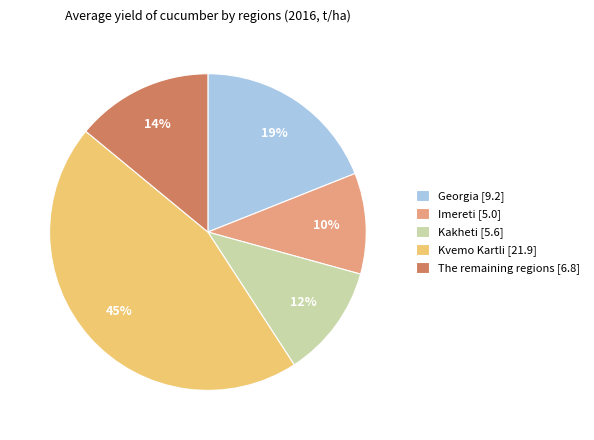

Count the number of slices in the pie.

5